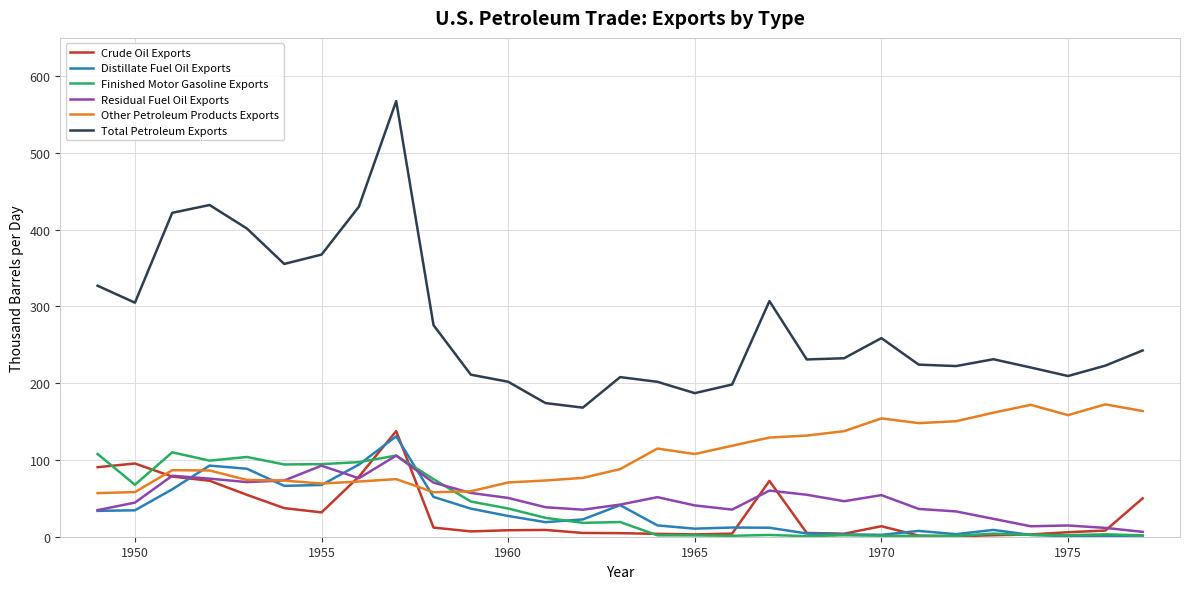

Which series has the largest total across all categories?

Total Petroleum Exports